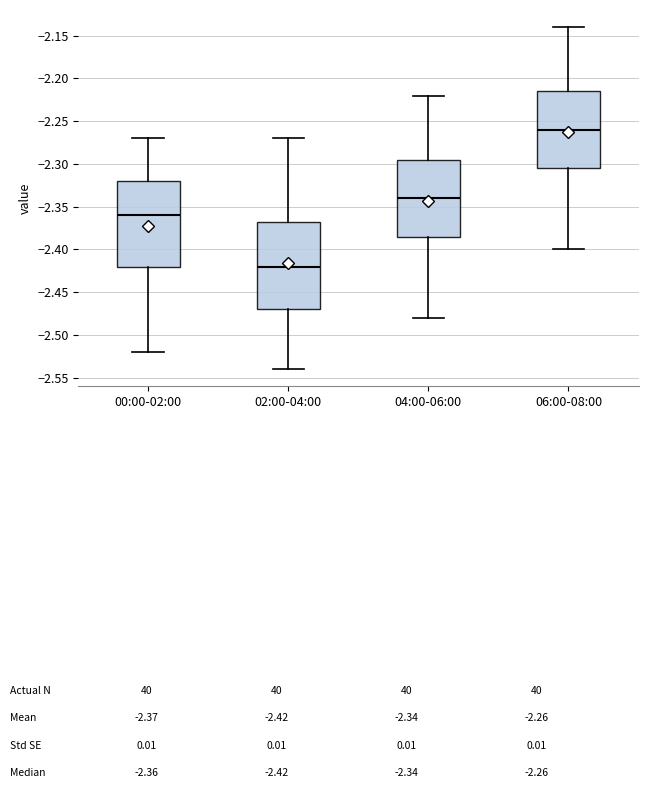

Reading left to right, transcribe this box plot: for each box, give where its median line is, the range the box spans, and where its two whiskers end, as read against the y-axis. The values are not printed on the chart, so give them approximately, as read against the axis.

00:00-02:00: median -2.360, box -2.420 to -2.320, whiskers -2.520 to -2.270
02:00-04:00: median -2.420, box -2.470 to -2.365, whiskers -2.540 to -2.270
04:00-06:00: median -2.340, box -2.385 to -2.295, whiskers -2.480 to -2.220
06:00-08:00: median -2.260, box -2.305 to -2.215, whiskers -2.400 to -2.140